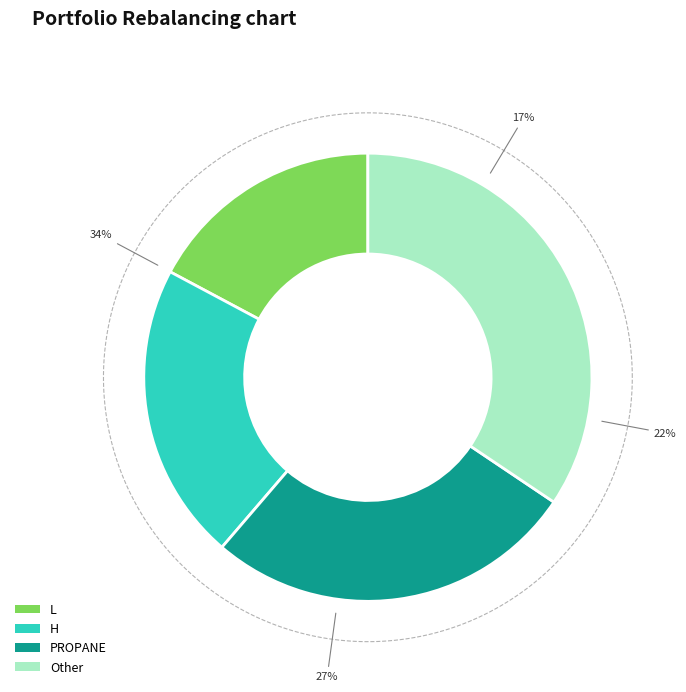

Is it true that Other is 28% of the pie?

False